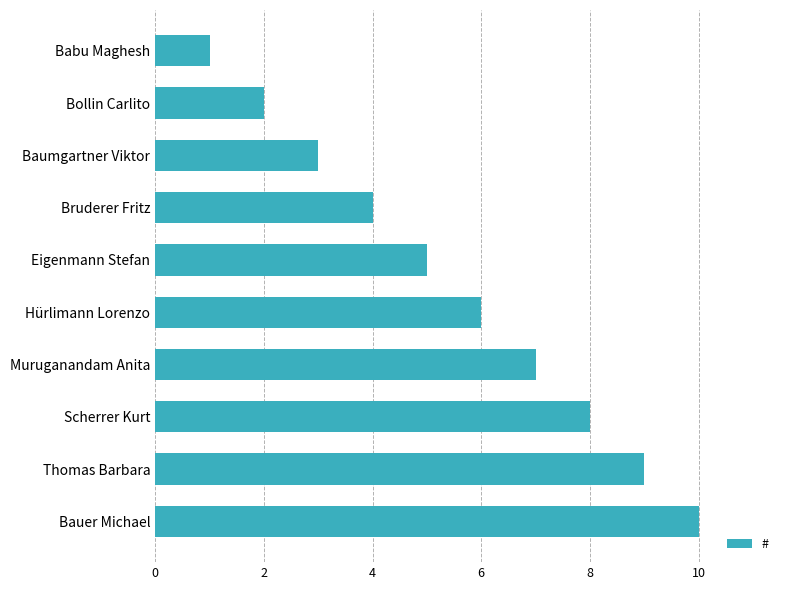

Which has a higher value, Muruganandam Anita or Bollin Carlito?

Muruganandam Anita